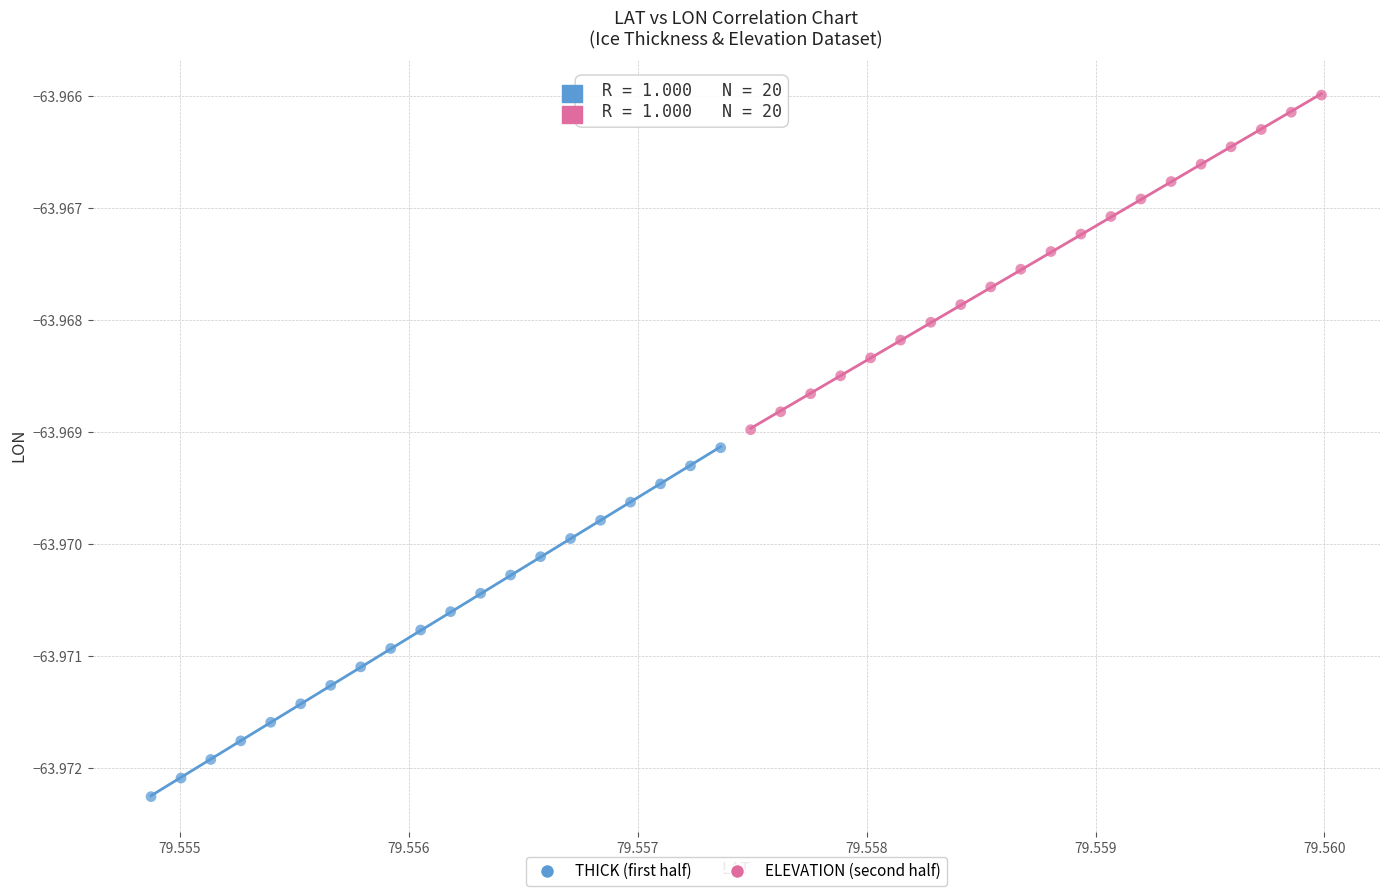

Which series contains the highest Y value?

ELEVATION (second half)